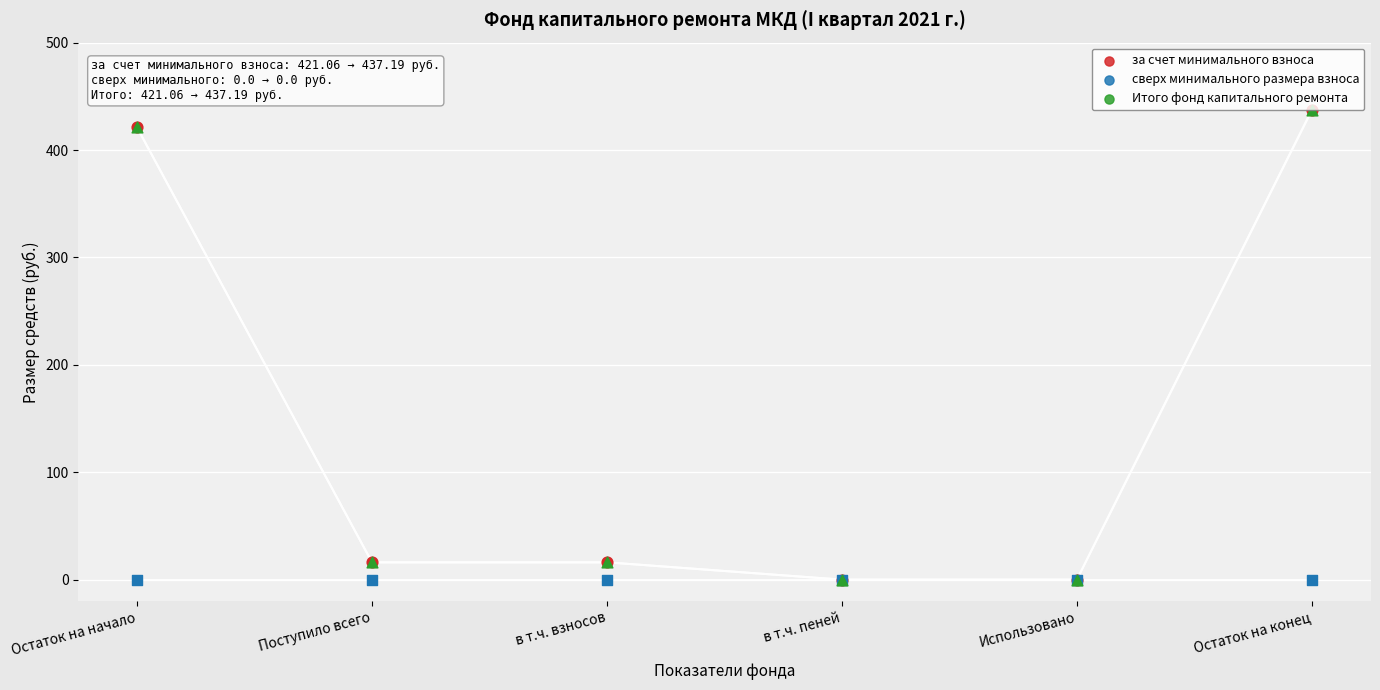

Which series has the widest spread of Y values?

за счет минимального взноса